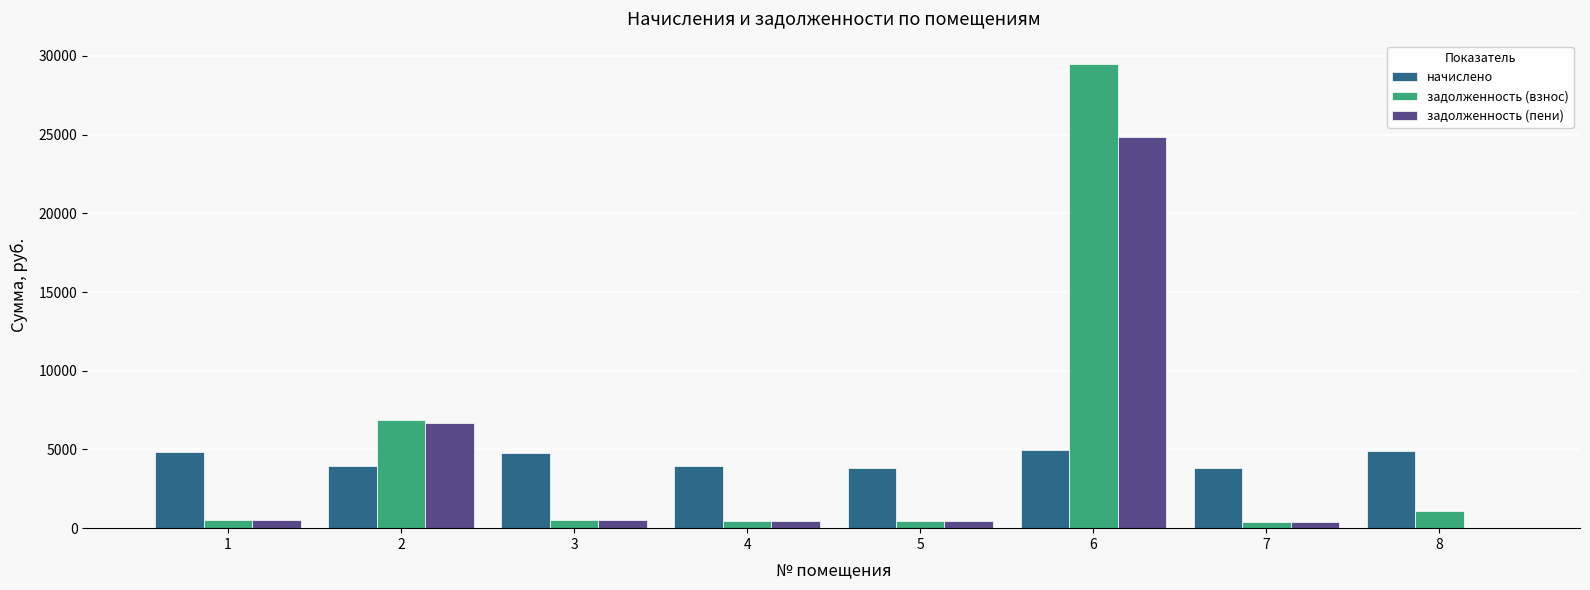

What is the sum of the задолженность (взнос) values at 4 and 8?

1526.9